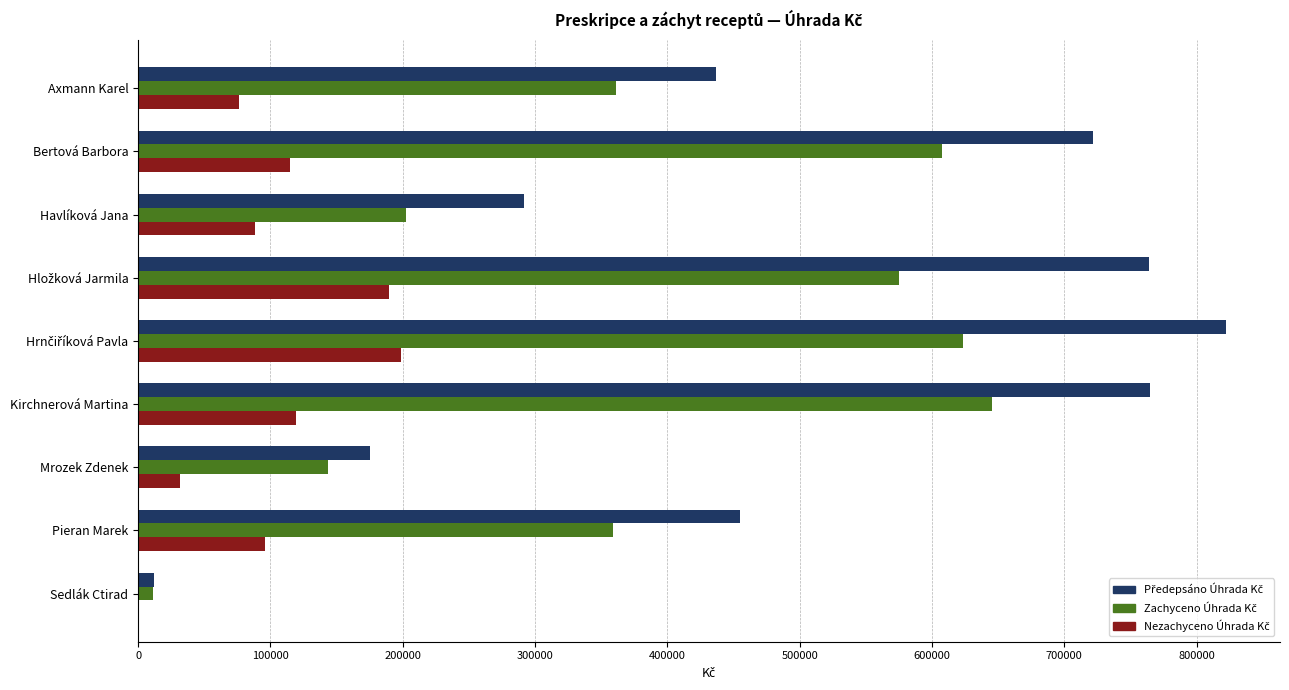

How many categories are shown in the chart?

9